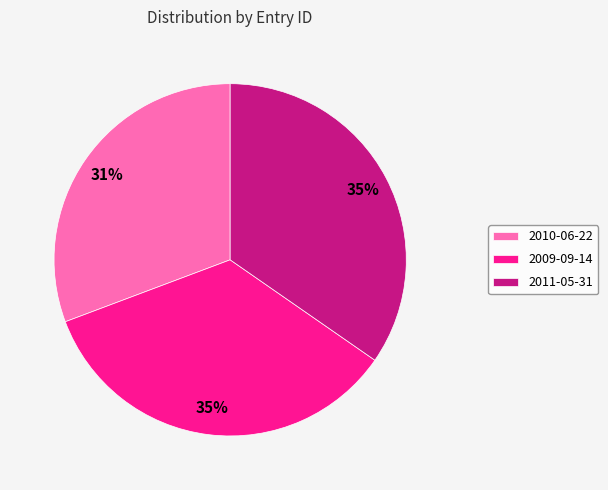

Is 2010-06-22 the majority of the pie?

No